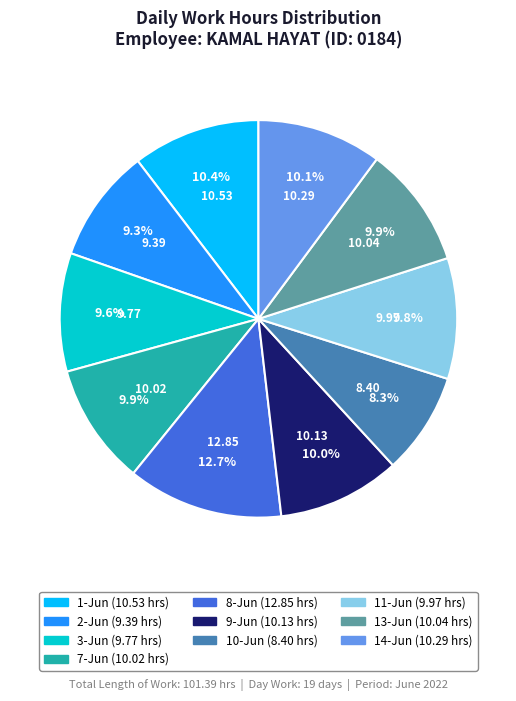

What is the total percentage of 7-Jun and 14-Jun?

20.0%